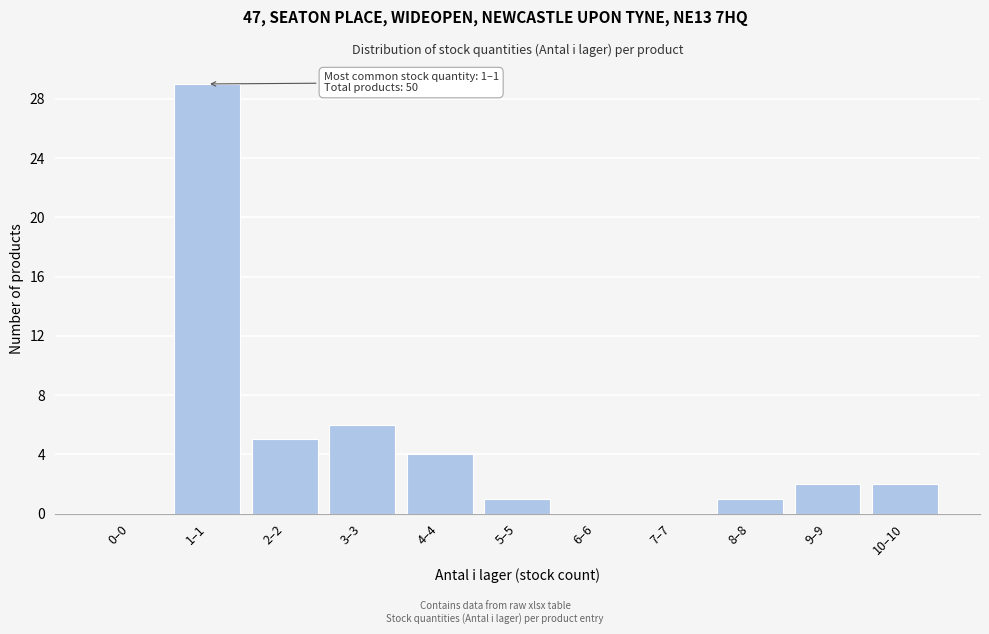

Reading right to left, list all the values displayed in this chart.

10–10=2	9–9=2	8–8=1	7–7=0	6–6=0	5–5=1	4–4=4	3–3=6	2–2=5	1–1=29	0–0=0